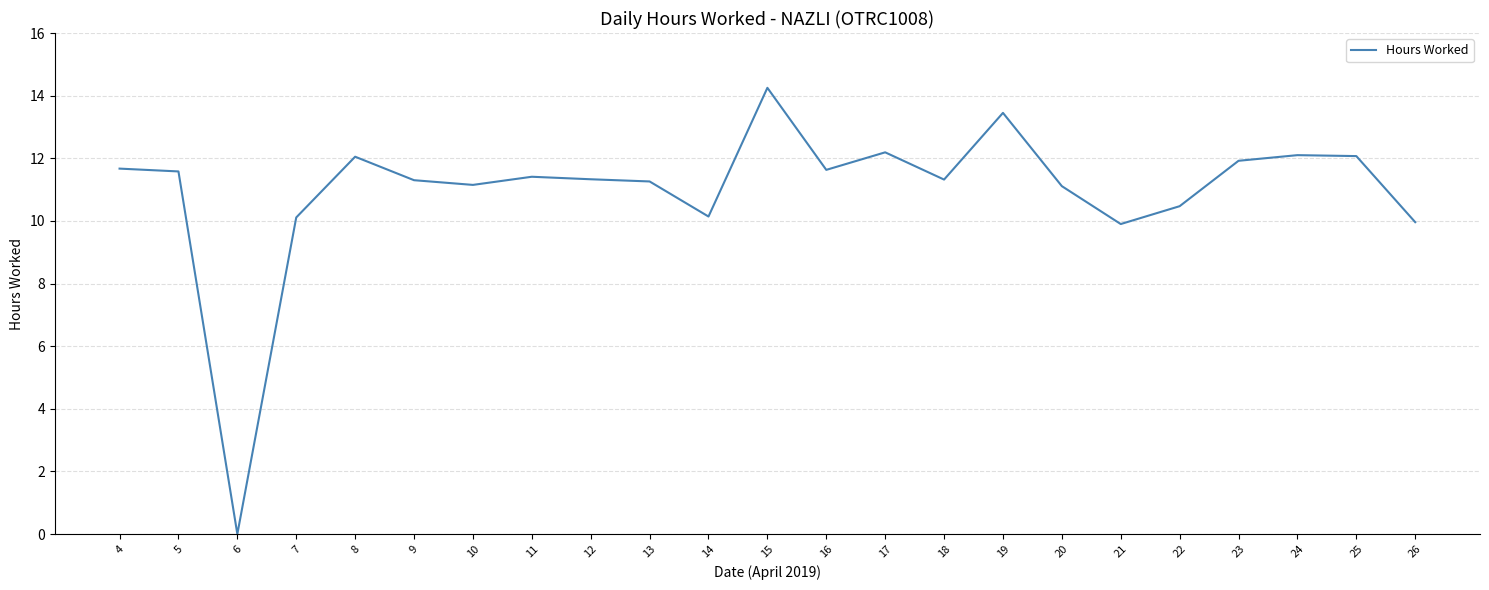

What is the difference between the values at 22 and 10?

0.7